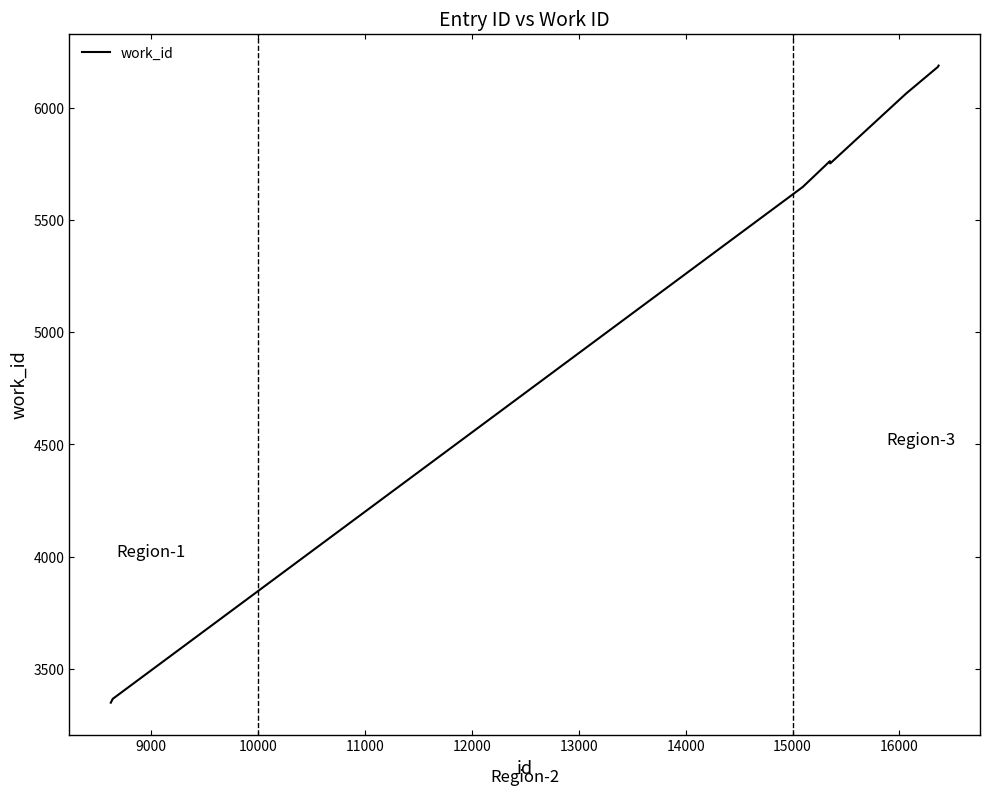

What is the difference between the maximum and minimum values?

2839